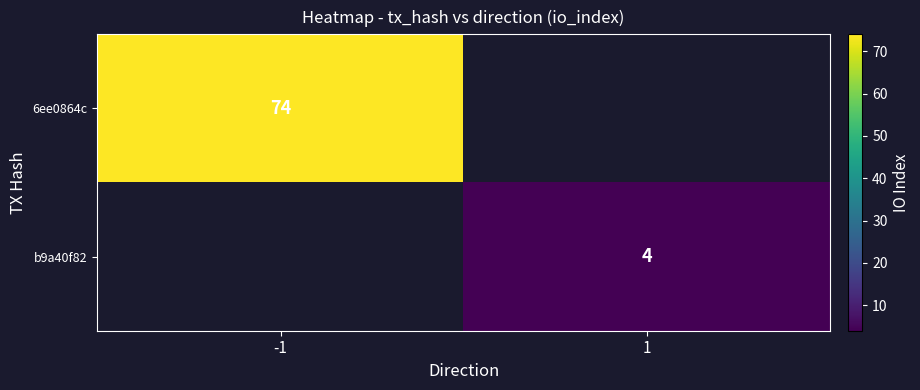

The b9a40f82 series shows 6 at 1. True or false?

False